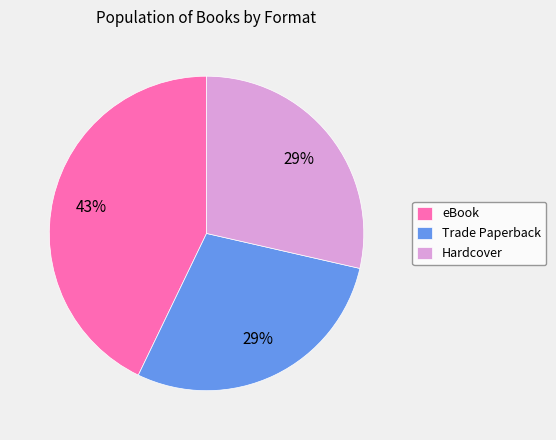

True or false: eBook accounts for 54% of the total.

False